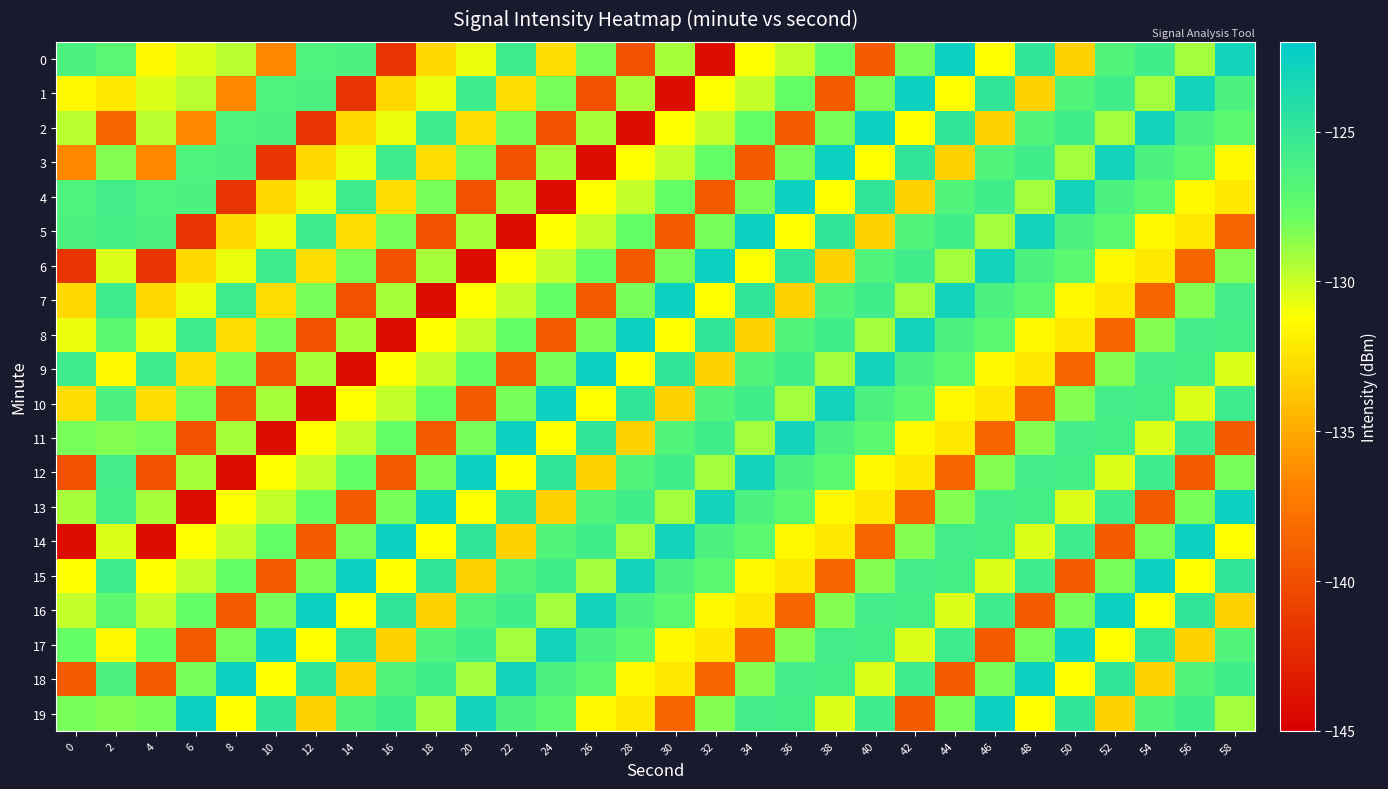

Rank the series at 48 from lowest to highest value.

16, 10, 1, 9, 8, 19, 14, 4, 11, 17, 7, 2, 6, 13, 12, 3, 15, 0, 5, 18